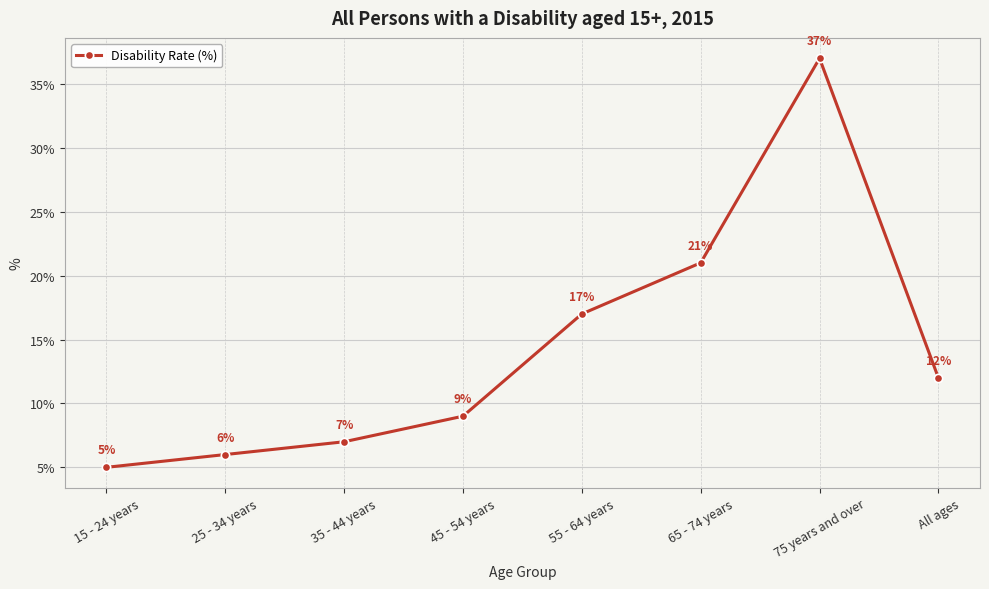

How many data points does each series have?

8